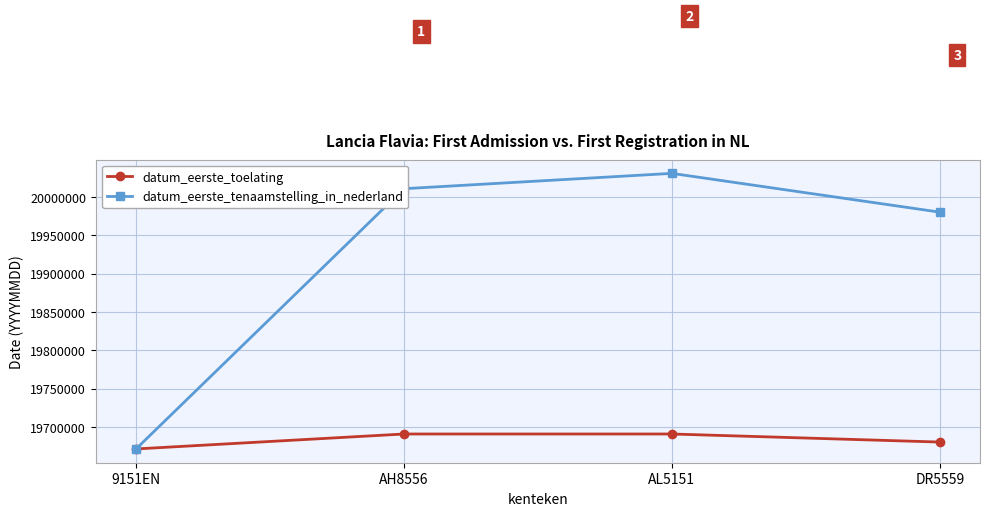

List the labels in order of datum_eerste_tenaamstelling_in_nederland value, largest first.

AL5151, AH8556, DR5559, 9151EN